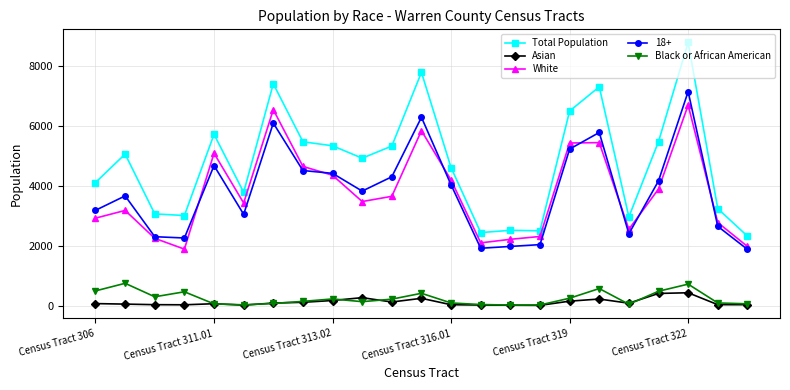

What is the greatest value displayed?

8776